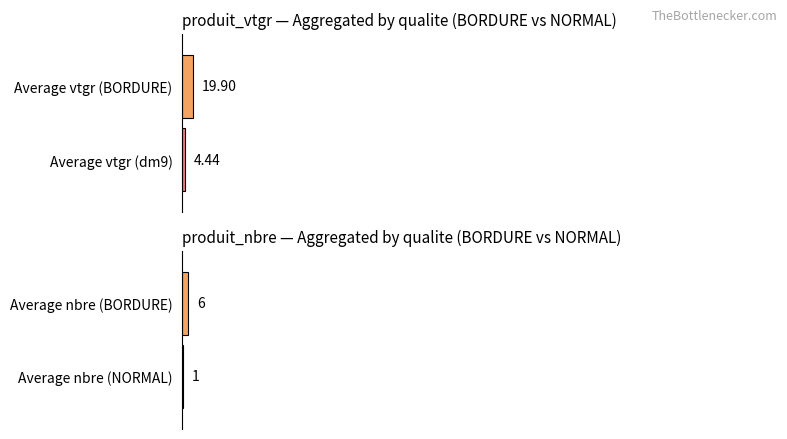

Which series has the widest spread of values?

produit_vtgr